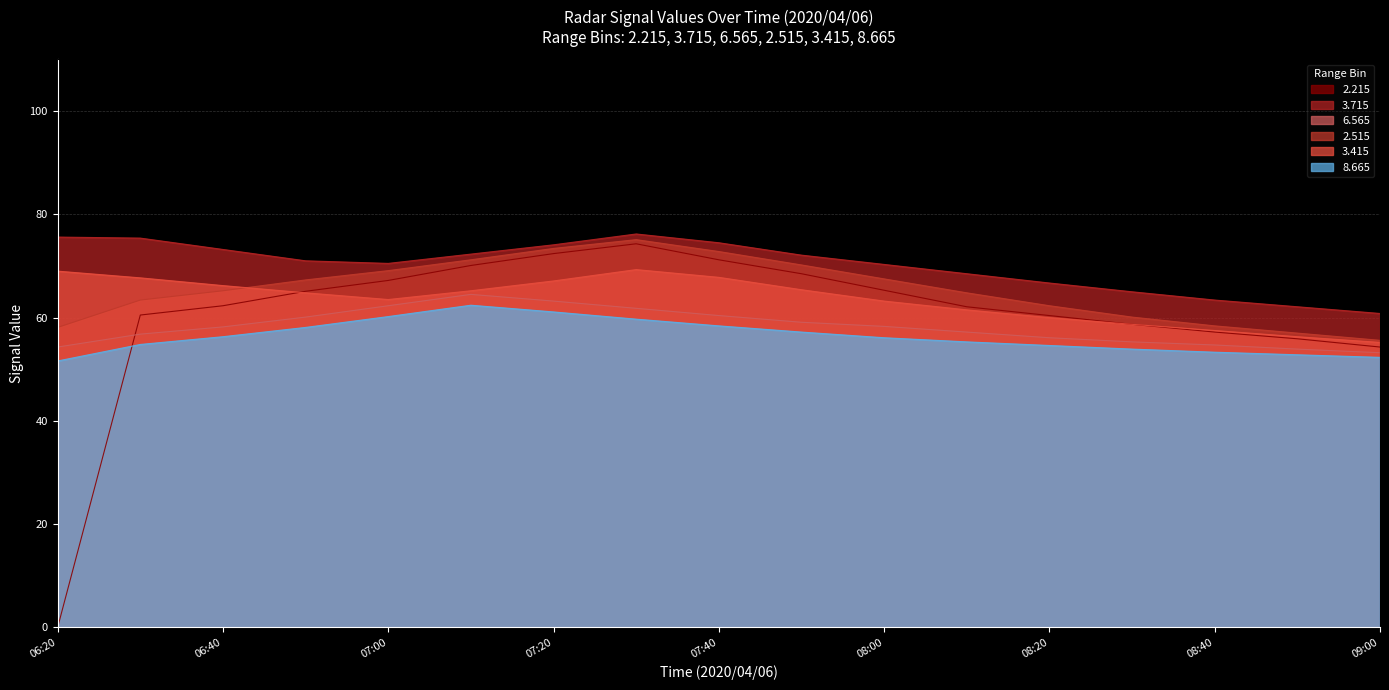

How many values in the 3.415 series exceed 64?

9